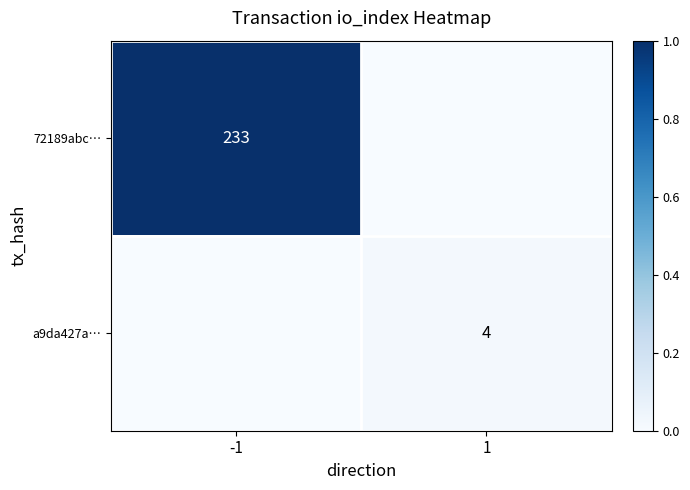

The 72189abc… series shows 394 at -1. True or false?

False